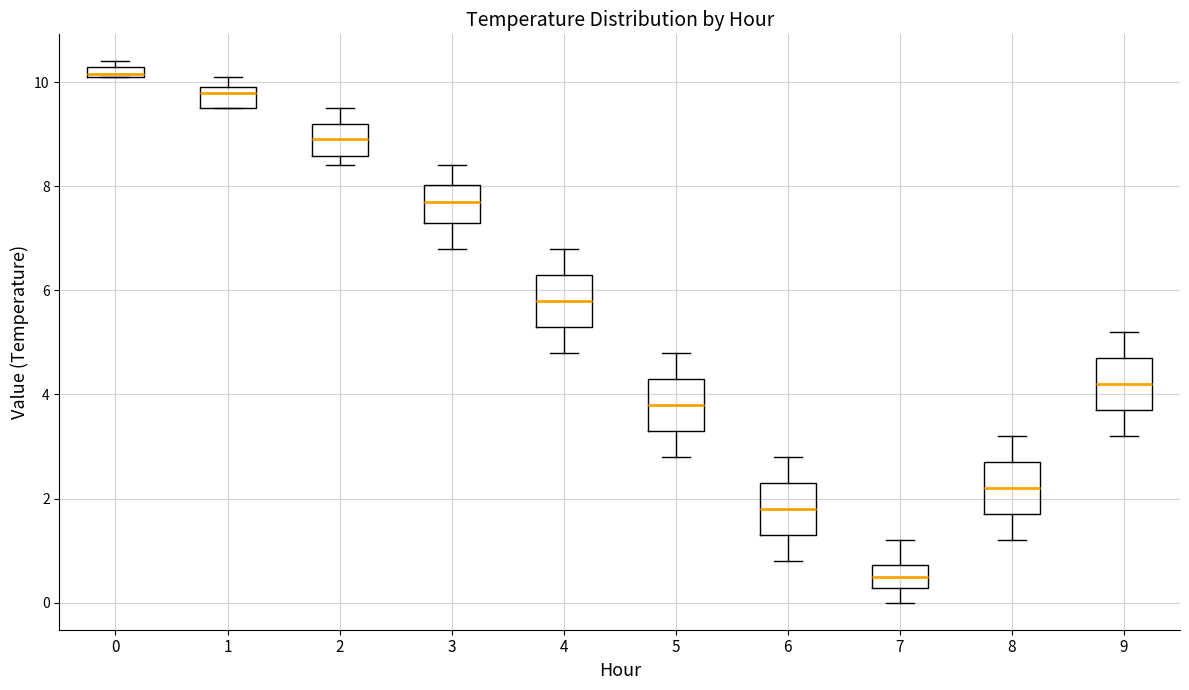

Where is the lower edge of the box at x = 5 on the y-axis? The values are not printed on the chart, so give them approximately, as read against the axis.

3.4